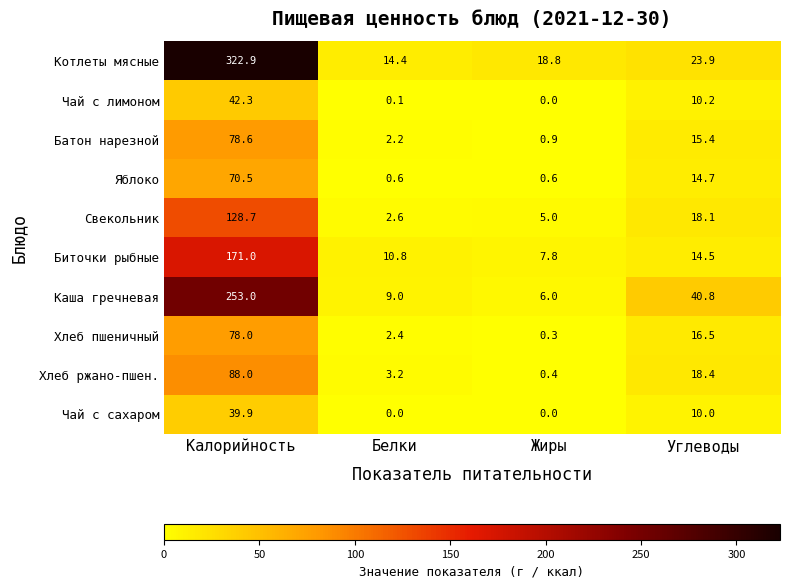

What is the maximum value for Каша гречневая?

253.0